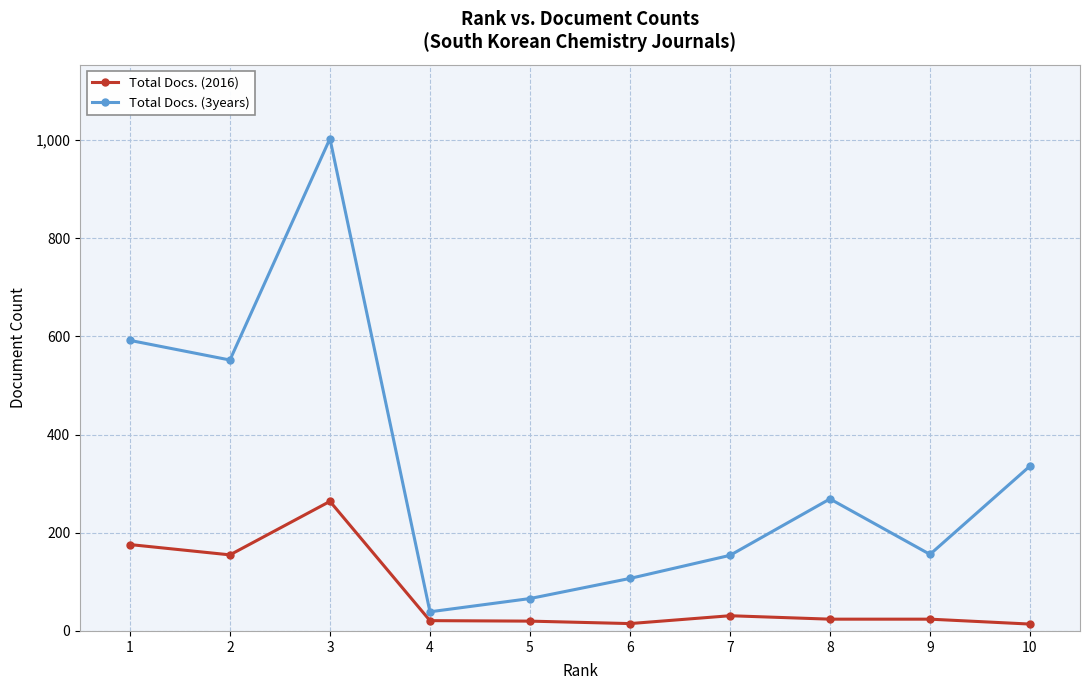

At which category is the sum across all series the highest?

3